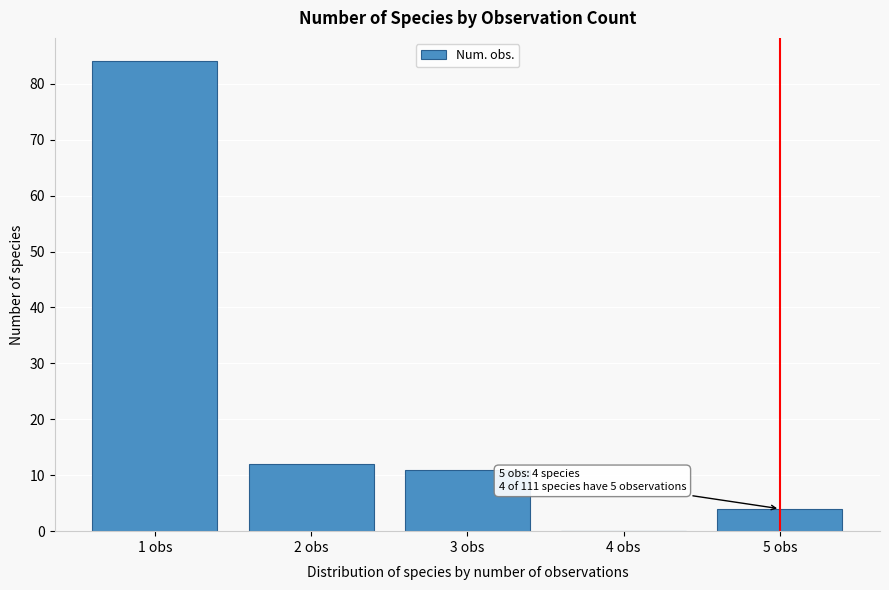

Which range on the x-axis has the tallest bar?

0.5 to 1.5